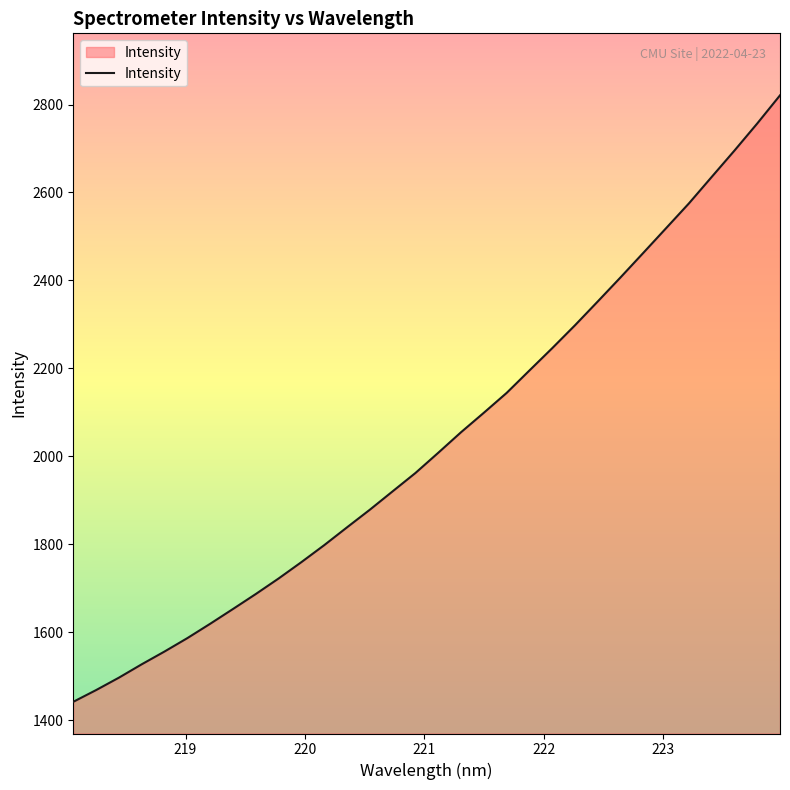

What is the minimum value shown in the chart?

1441.6